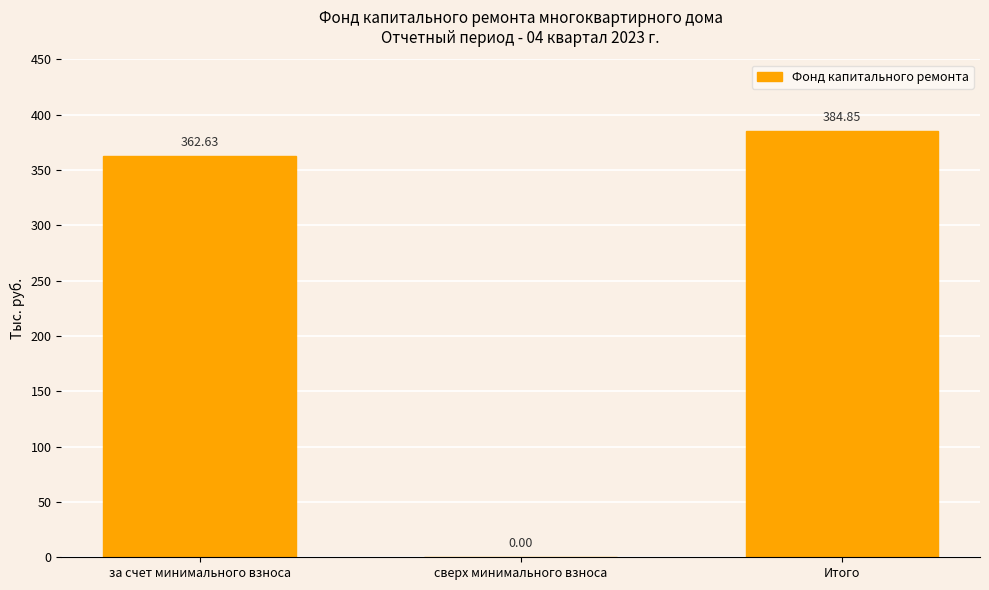

How many data points are above 362?

2